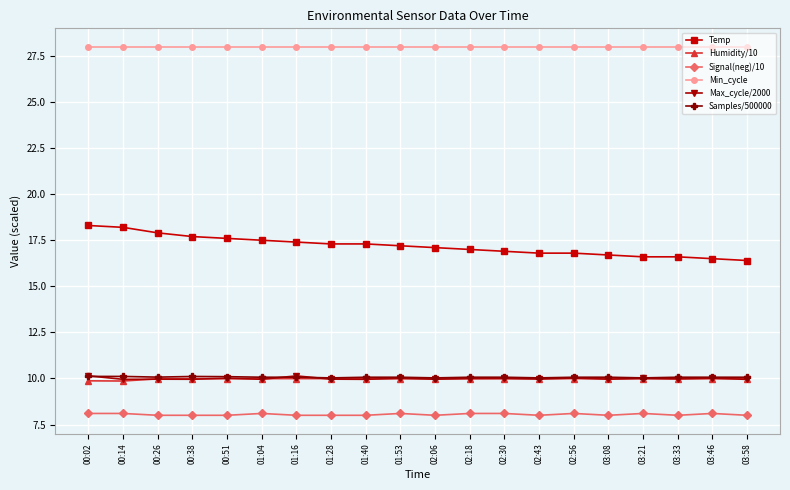

At which label does Temp first exceed 17?

00:02